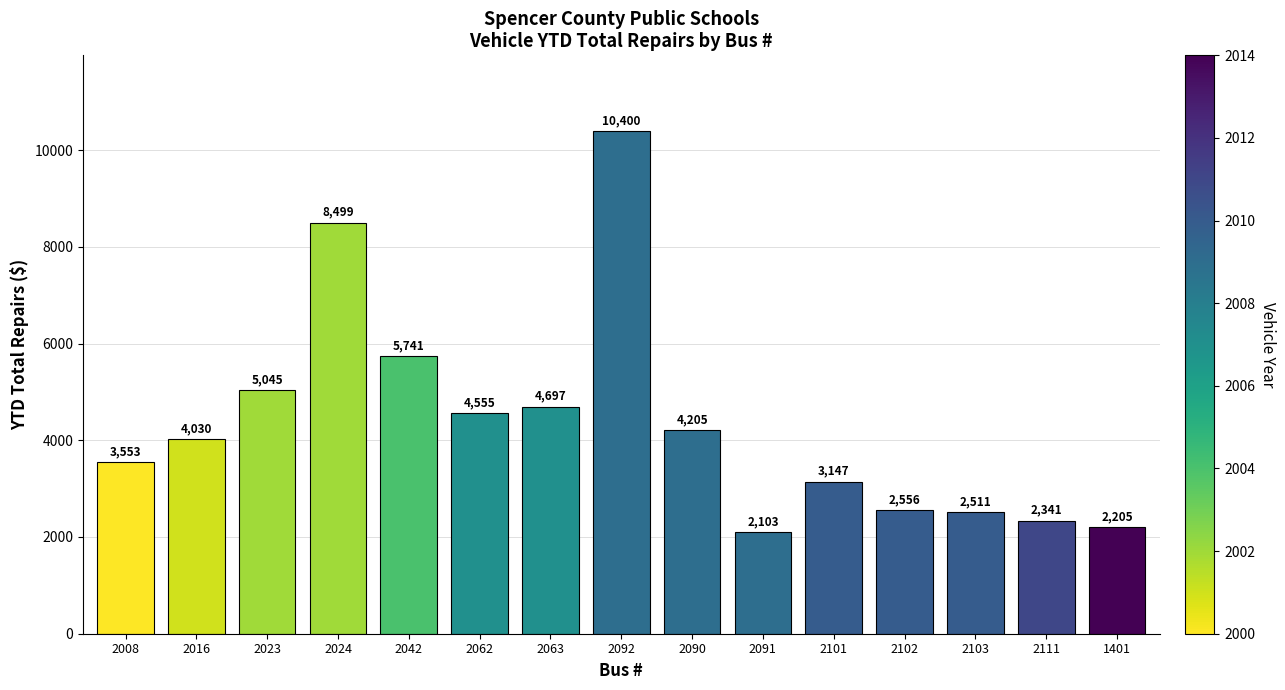

What is the change in value from 2016 to 2042?

+1711.0